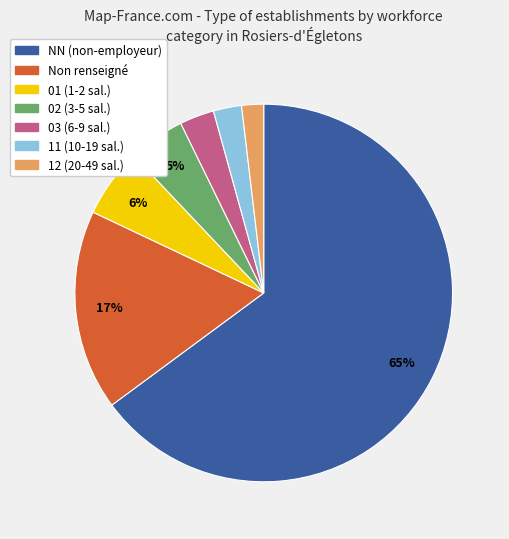

To the nearest percent, what is the difference between the largest and smallest slice percentages?

63%